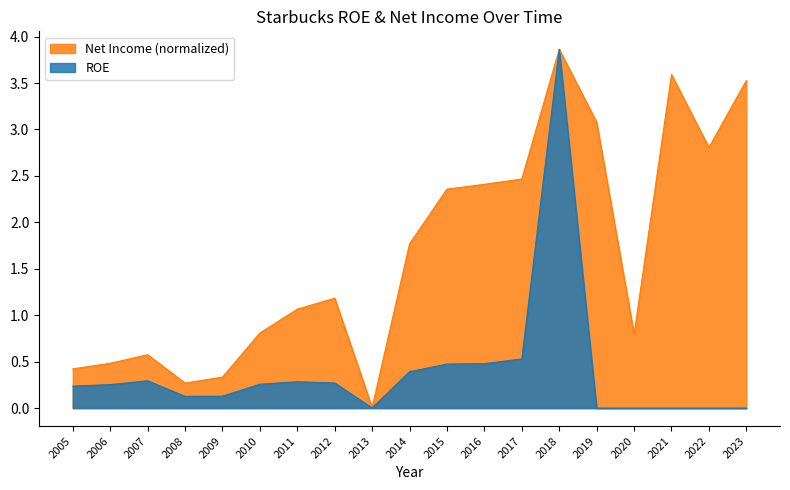

Rank the series at 2023 from lowest to highest value.

ROE line, Net Income (normalized) line